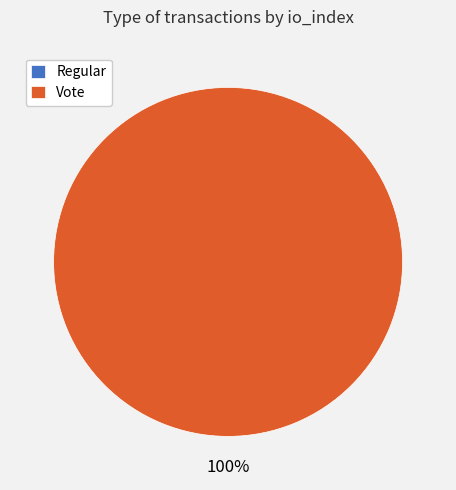

How many slices are in this pie chart?

2